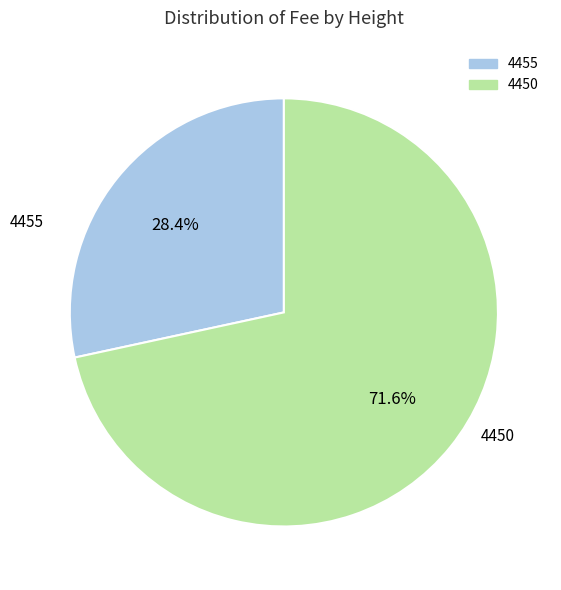

To the nearest percent, what is the average slice percentage?

50%